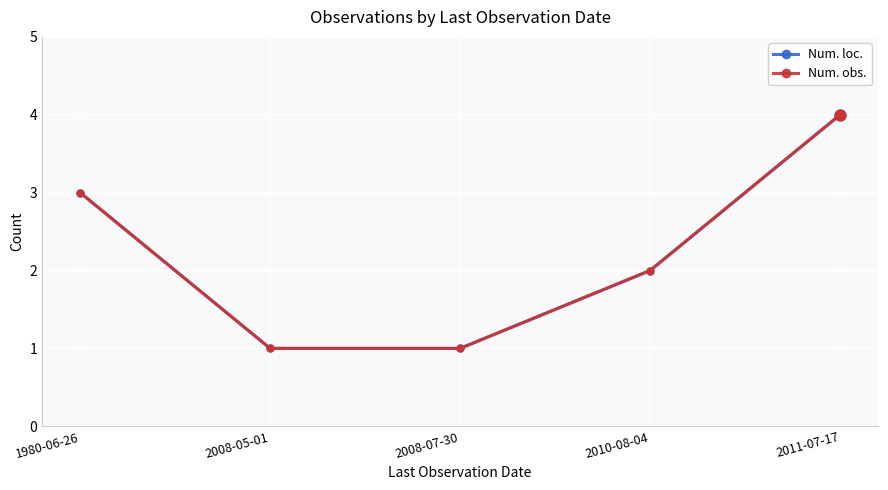

Which series has the largest total across all categories?

Num. loc.